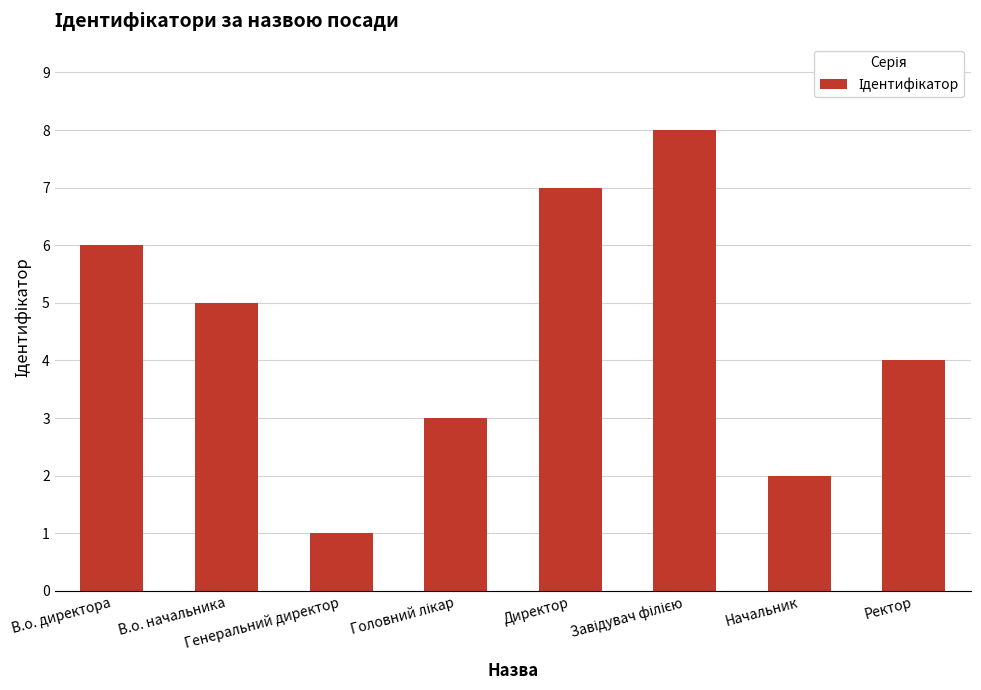

Does the chart contain any negative values?

No